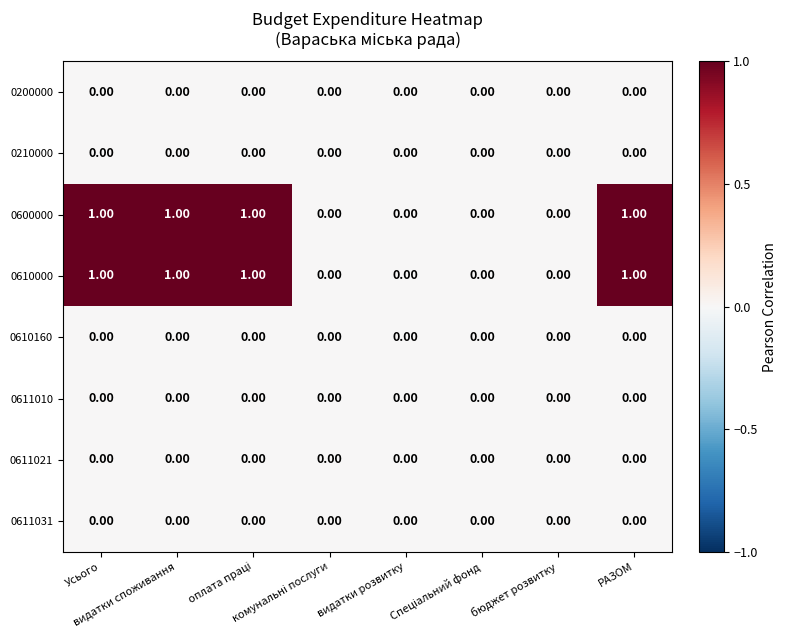

List the series in order of their peak value, lowest first.

0200000, 0210000, 0610160, 0611010, 0611021, 0611031, 0600000, 0610000